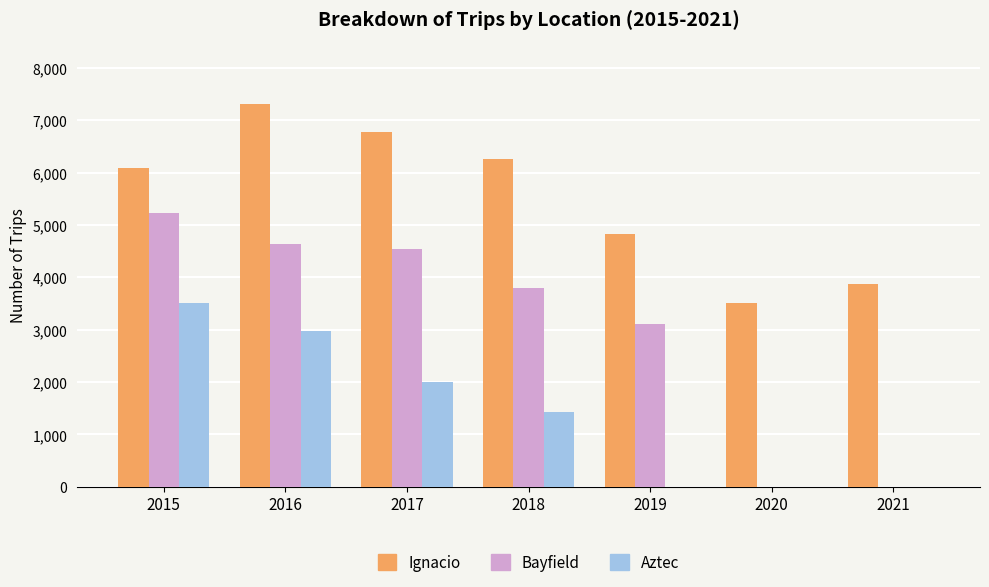

Are the bars horizontal?

No